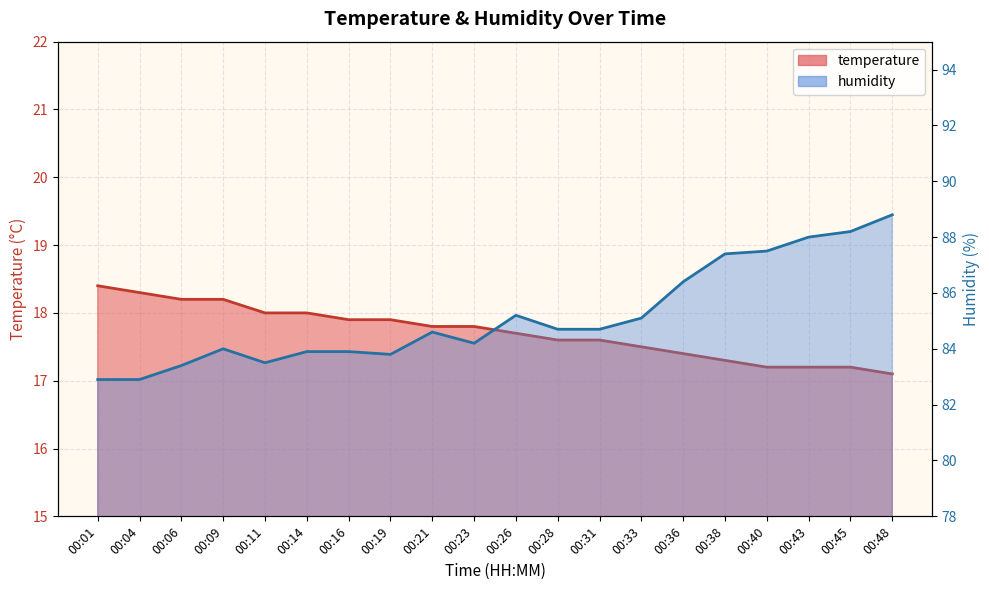

At 00:40, list the series in order from smallest to largest.

temperature, humidity